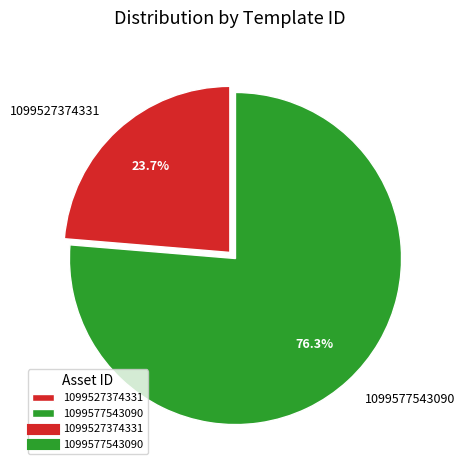

Is there any slice that represents more than half of the pie?

Yes